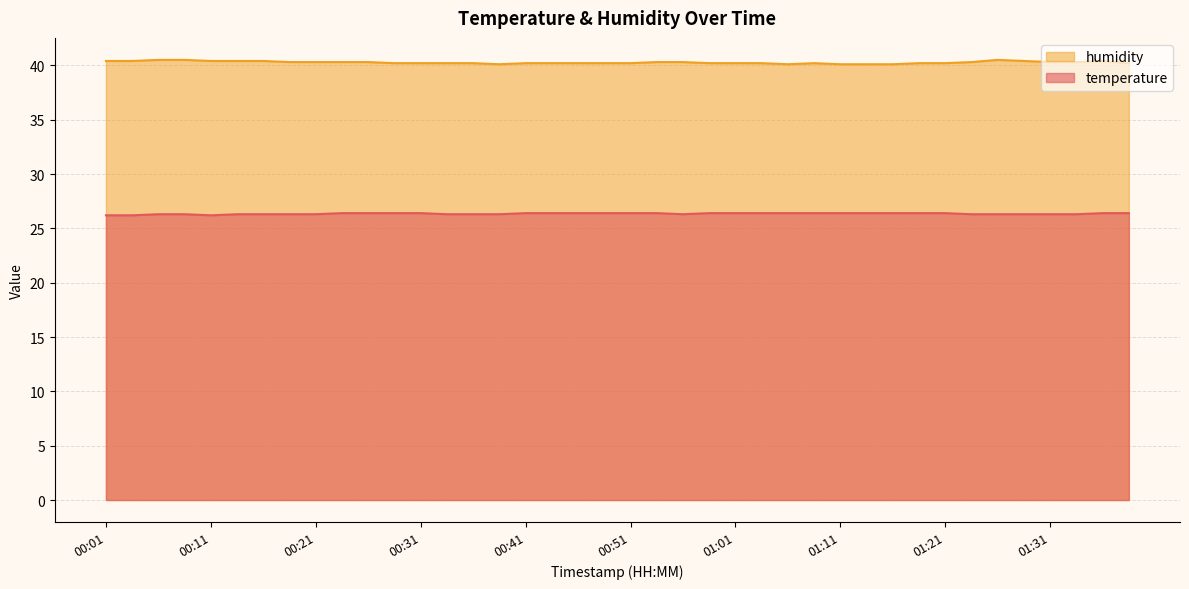

Reading left to right, extract all data points from this chart.

temperature: 00:01=26.2	00:04=26.2	00:06=26.3	00:09=26.3	00:11=26.2	00:14=26.3	00:16=26.3	00:19=26.3	00:21=26.3	00:24=26.4	00:26=26.4	00:29=26.4	00:31=26.4	00:34=26.3	00:36=26.3	00:39=26.3	00:41=26.4	00:43=26.4	00:46=26.4	00:48=26.4	00:51=26.4	00:53=26.4	00:56=26.3	00:58=26.4	01:01=26.4	01:03=26.4	01:06=26.4	01:08=26.4	01:11=26.4	01:13=26.4	01:16=26.4	01:18=26.4	01:21=26.4	01:23=26.3	01:26=26.3	01:28=26.3	01:31=26.3	01:33=26.3	01:36=26.4	01:38=26.4
humidity: 00:01=40.4	00:04=40.4	00:06=40.5	00:09=40.5	00:11=40.4	00:14=40.4	00:16=40.4	00:19=40.3	00:21=40.3	00:24=40.3	00:26=40.3	00:29=40.2	00:31=40.2	00:34=40.2	00:36=40.2	00:39=40.1	00:41=40.2	00:43=40.2	00:46=40.2	00:48=40.2	00:51=40.2	00:53=40.3	00:56=40.3	00:58=40.2	01:01=40.2	01:03=40.2	01:06=40.1	01:08=40.2	01:11=40.1	01:13=40.1	01:16=40.1	01:18=40.2	01:21=40.2	01:23=40.3	01:26=40.5	01:28=40.4	01:31=40.3	01:33=40.3	01:36=40.4	01:38=40.2